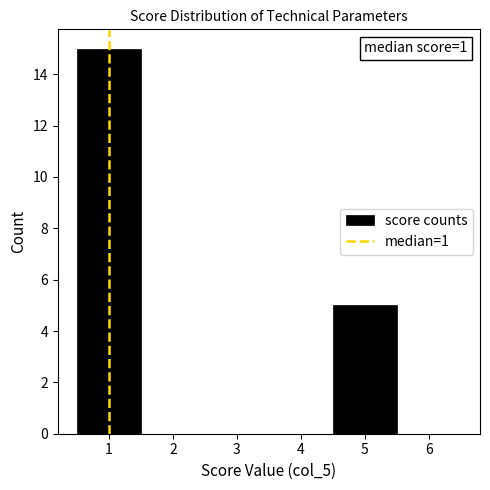

Which range on the x-axis has the tallest bar?

0.5 to 1.5